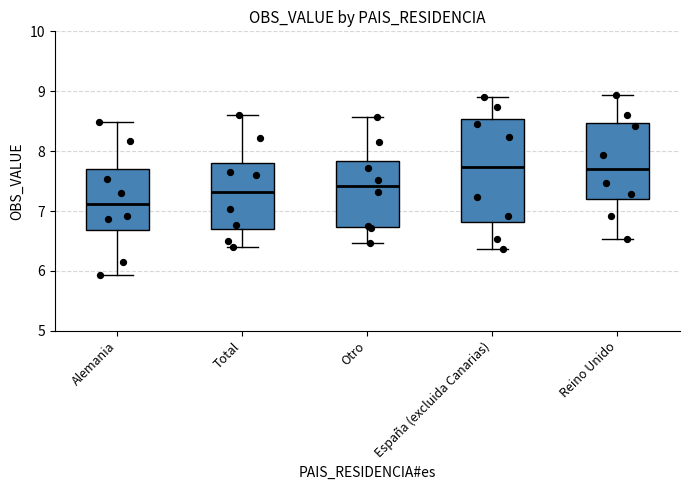

Which box is the tallest, from its lower edge to its upper edge?

España (excluida Canarias)